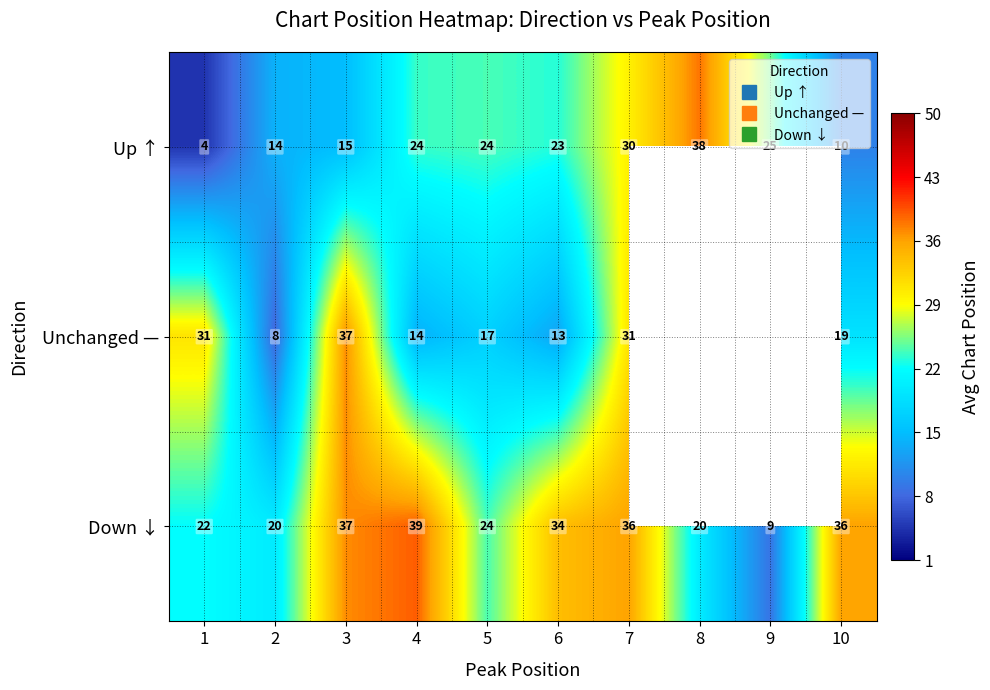

What is the difference between the maximum and second lowest values in the Down ↓ series?

19.0